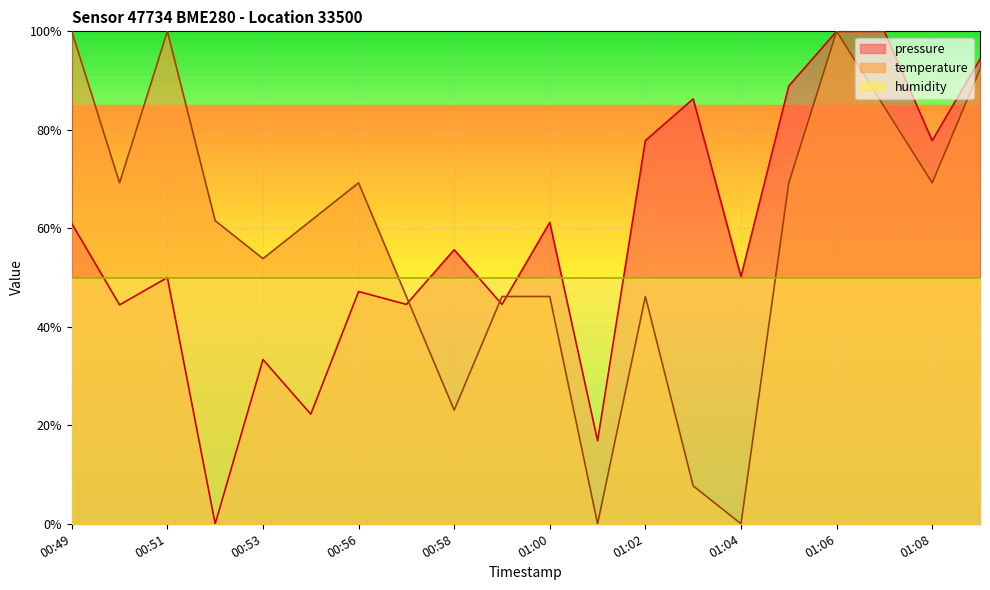

Is the value of temperature at 00:59 greater than the value of pressure at 00:49?

No